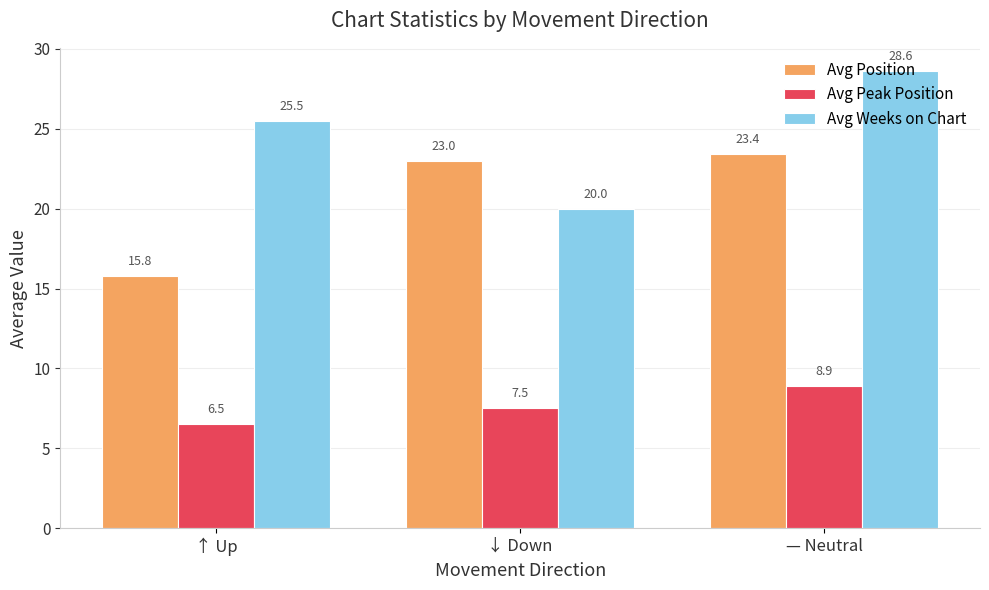

What is the lowest value of the Avg Peak Position series?

6.5